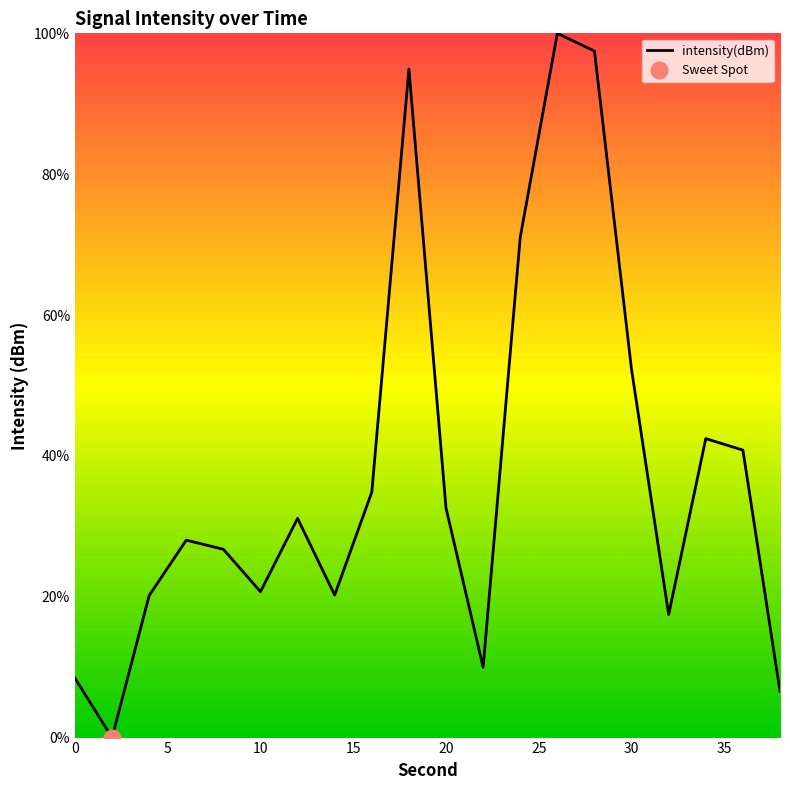

Rank the categories by value from highest to lowest.

26, 28, 18, 24, 30, 34, 36, 16, 20, 12, 6, 8, 10, 14, 4, 32, 22, 0, 38, 2